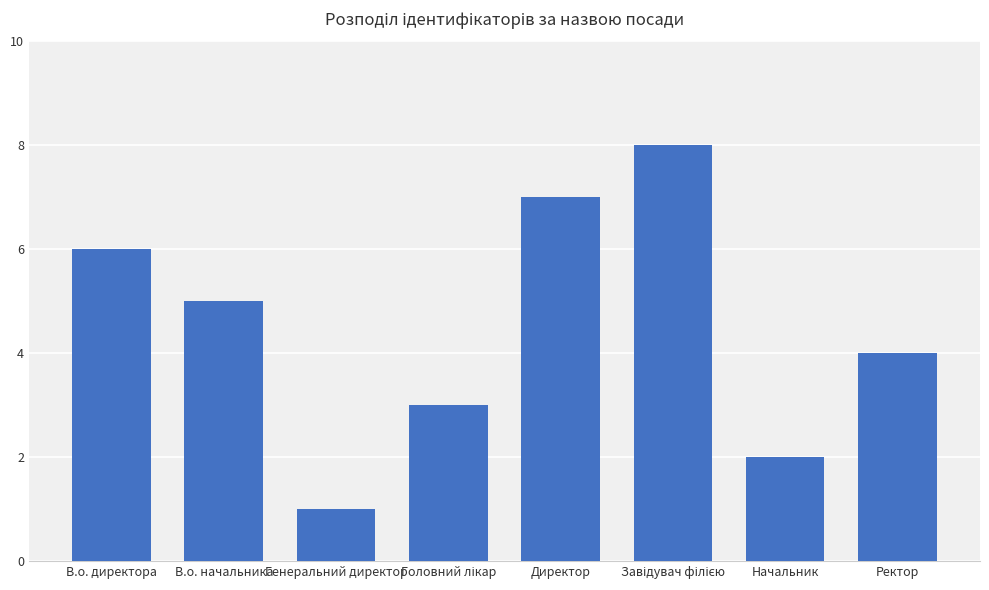

How many data points does each series have?

8